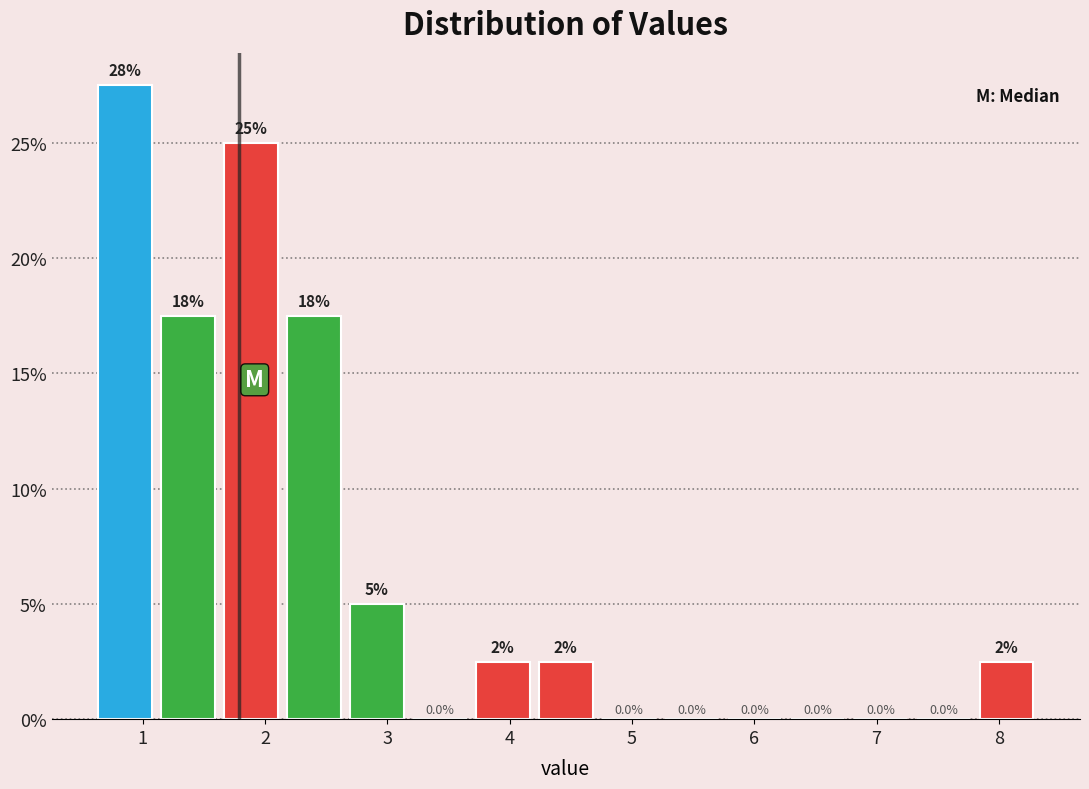

Which range on the x-axis has the tallest bar?

0.6 to 1.1